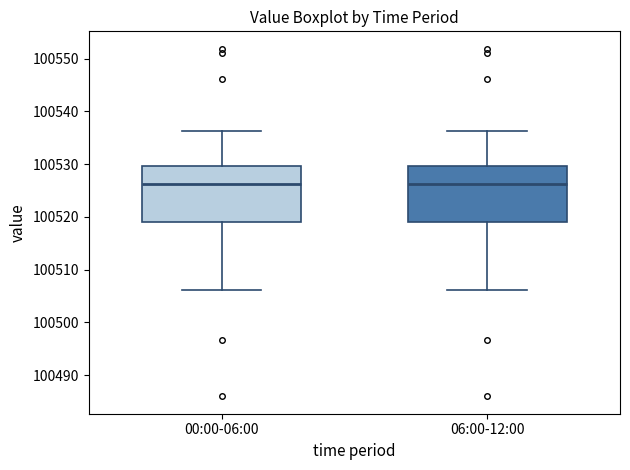

Reading left to right, transcribe this box plot: for each box, give where its median line is, the range the box spans, and where its two whiskers end, as read against the y-axis. The values are not printed on the chart, so give them approximately, as read against the axis.

00:00-06:00: median 100526, box 100519 to 100530, whiskers 100506 to 100536
06:00-12:00: median 100526, box 100519 to 100530, whiskers 100506 to 100536